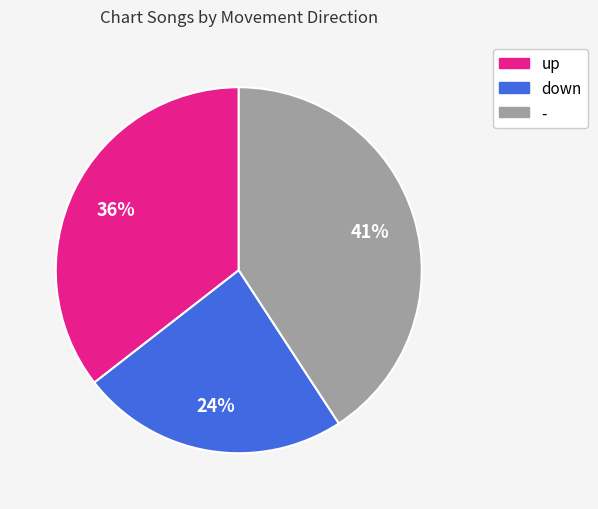

To the nearest percent, what portion does up represent?

36%